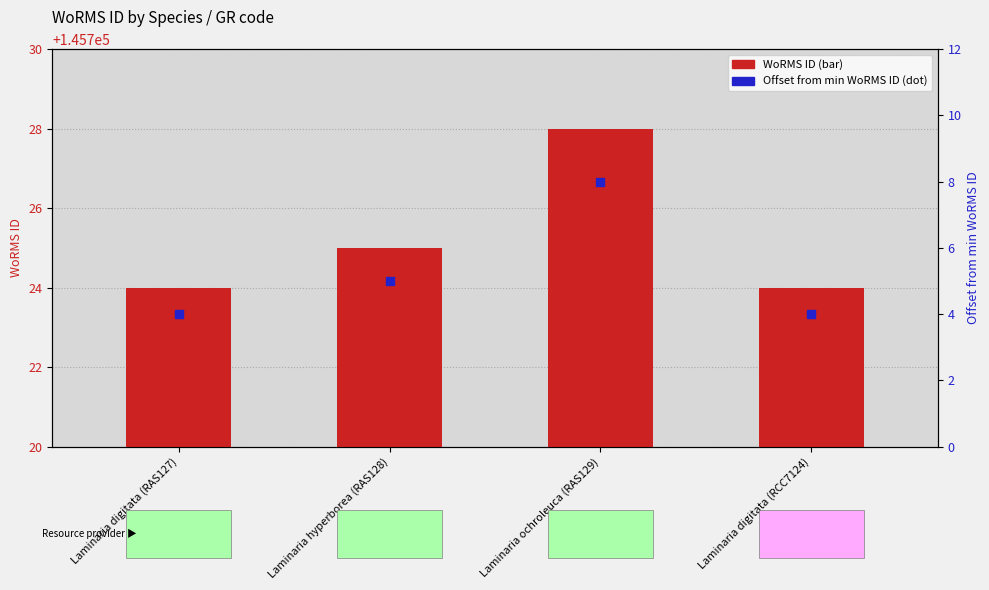

Which series reaches the maximum Y coordinate?

WoRMS ID